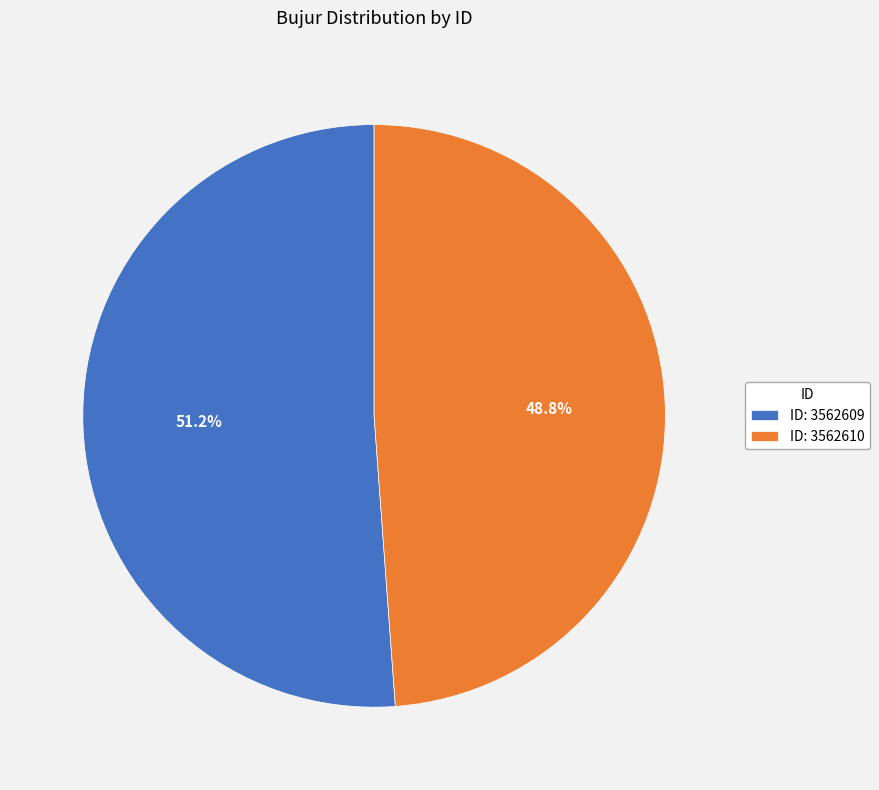

Which category has the biggest portion of the pie?

ID: 3562609